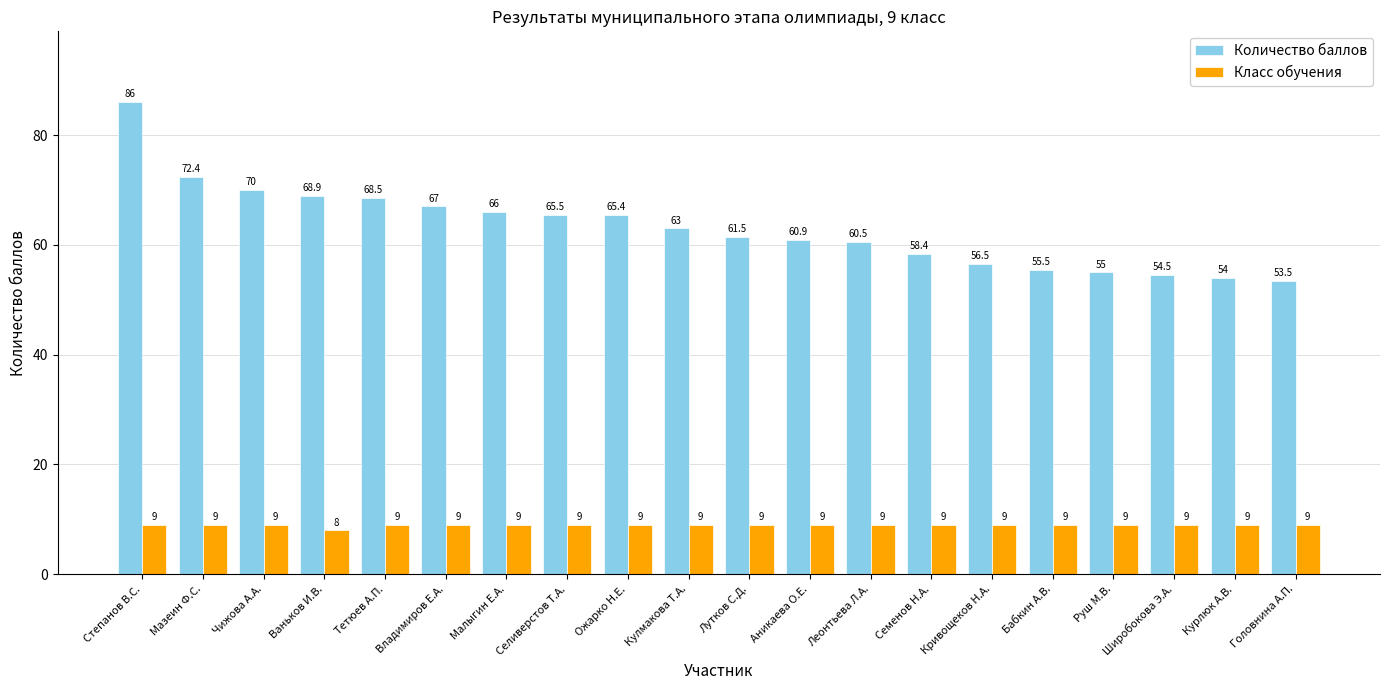

What is the smallest value displayed?

8.0